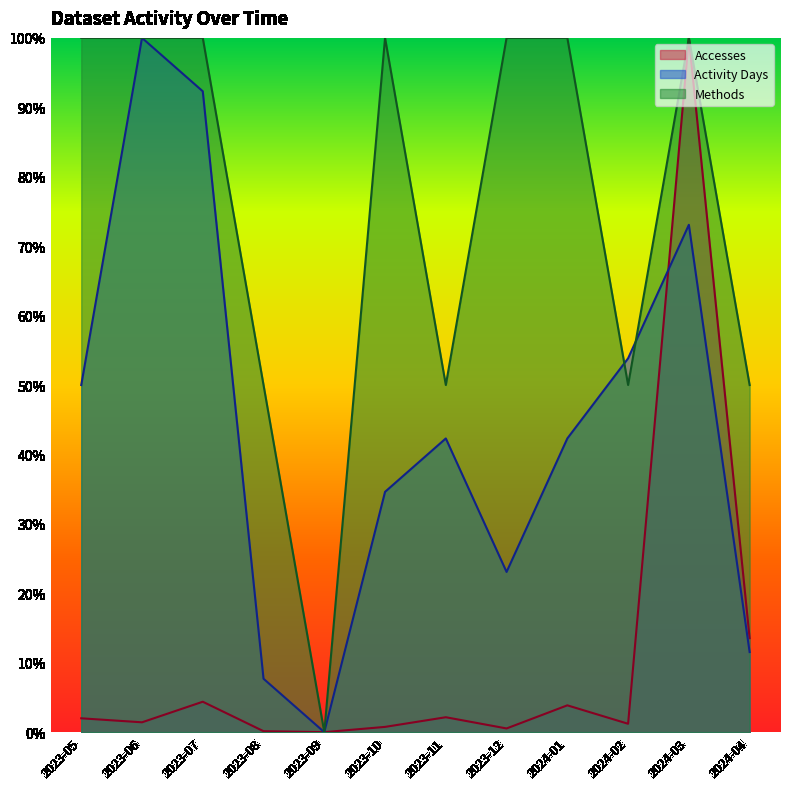

At 2024-04, list the series in order from smallest to largest.

Activity Days, Accesses, Methods